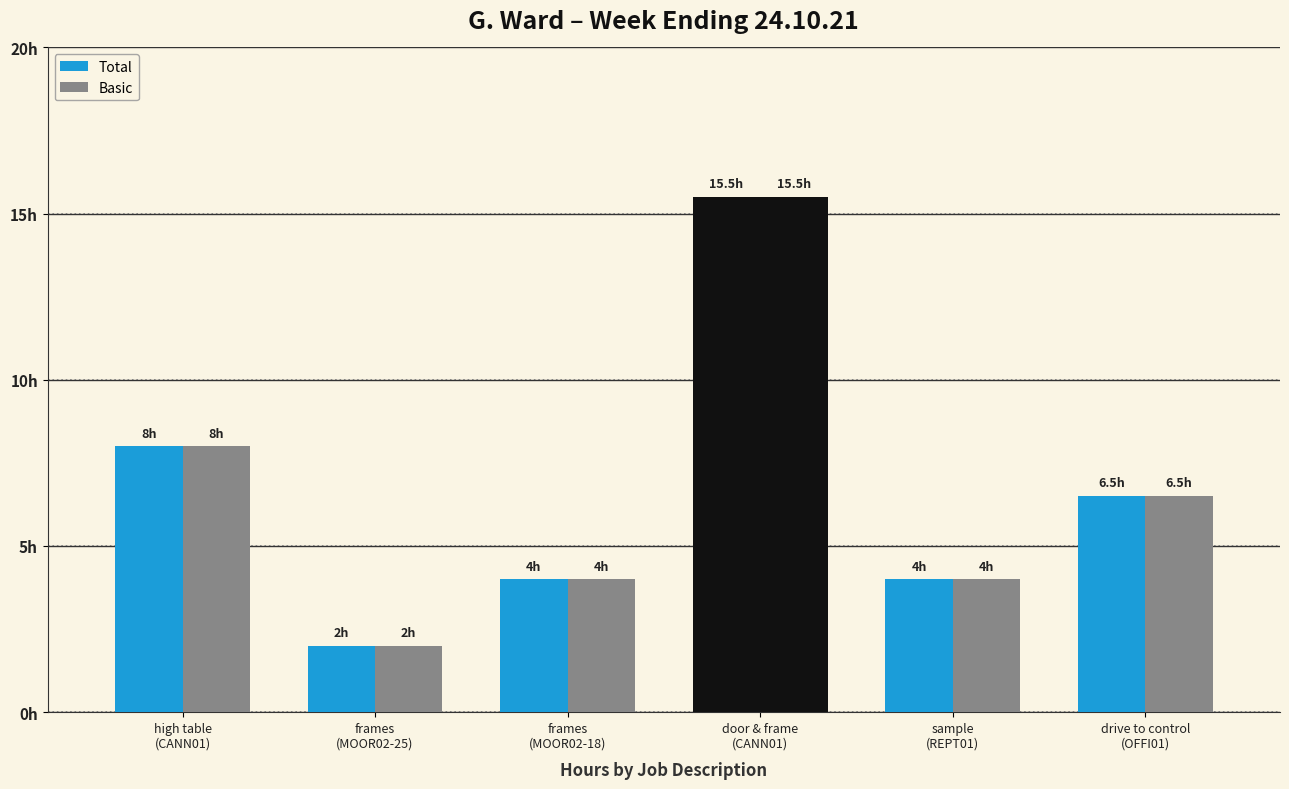

Does the chart contain stacked bars?

No